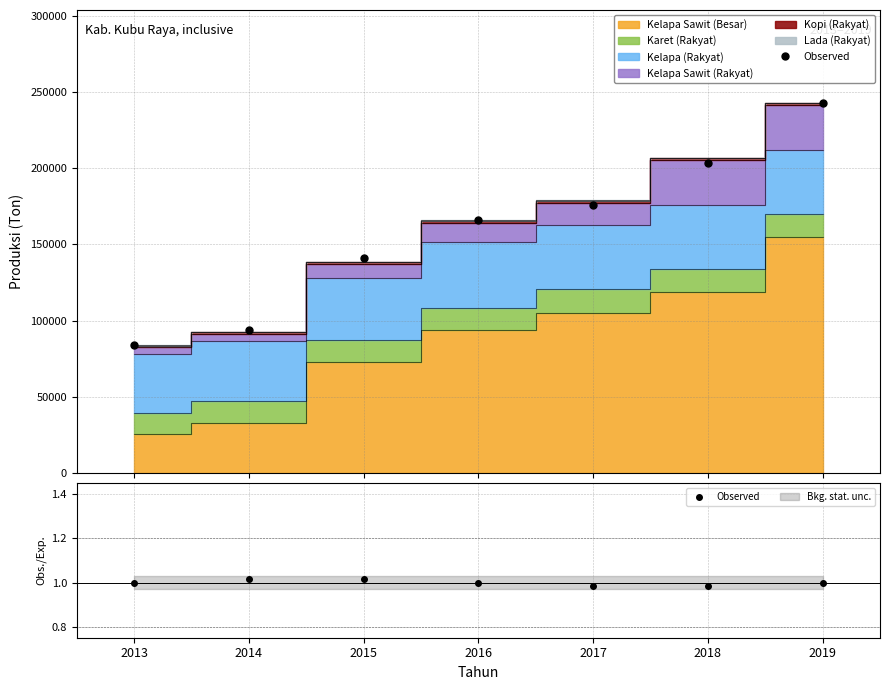

Reading left to right, what are all the values shown in this chart?

1.0	1.0	1.0	1.0	1.0	1.0	1.0